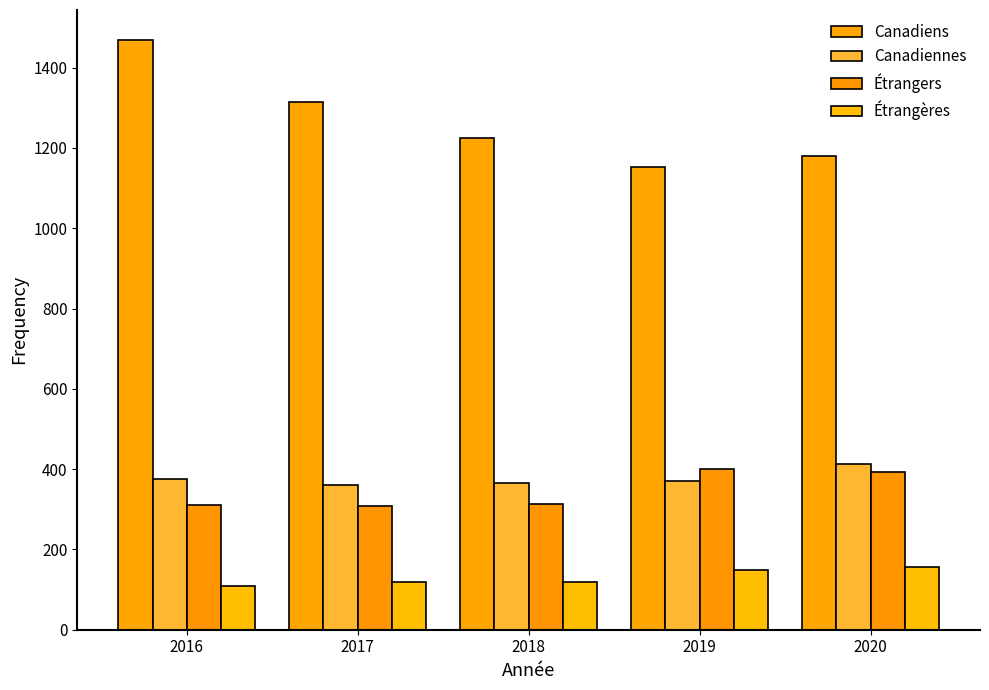

At which category is the sum across all series the highest?

2016